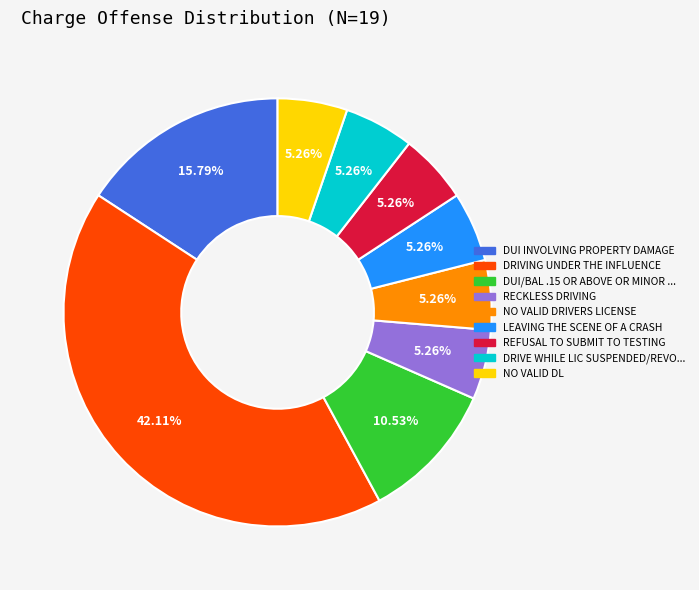

Does any single category account for the majority?

No